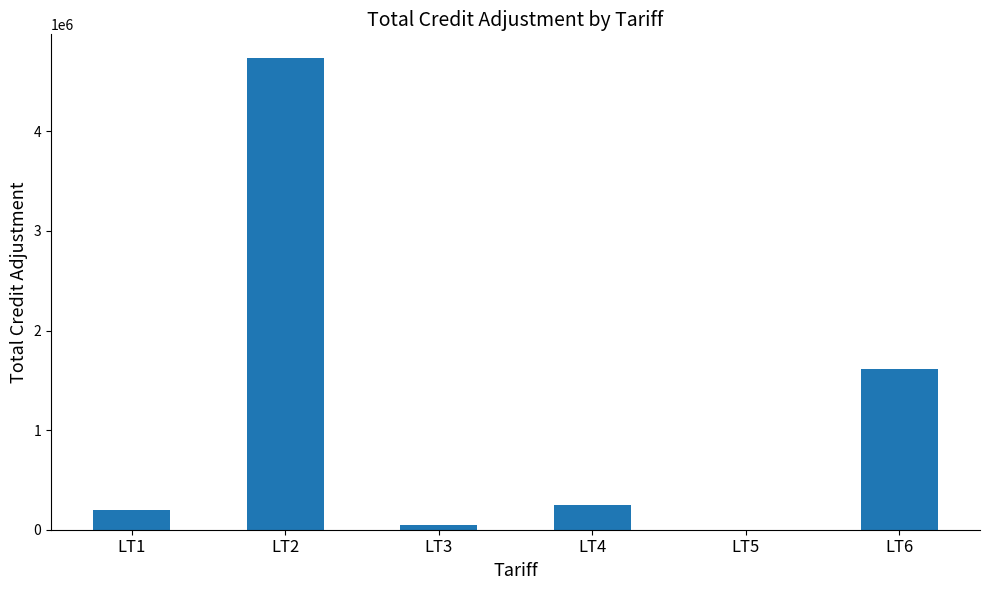

Which label corresponds to the largest value in the chart?

LT2